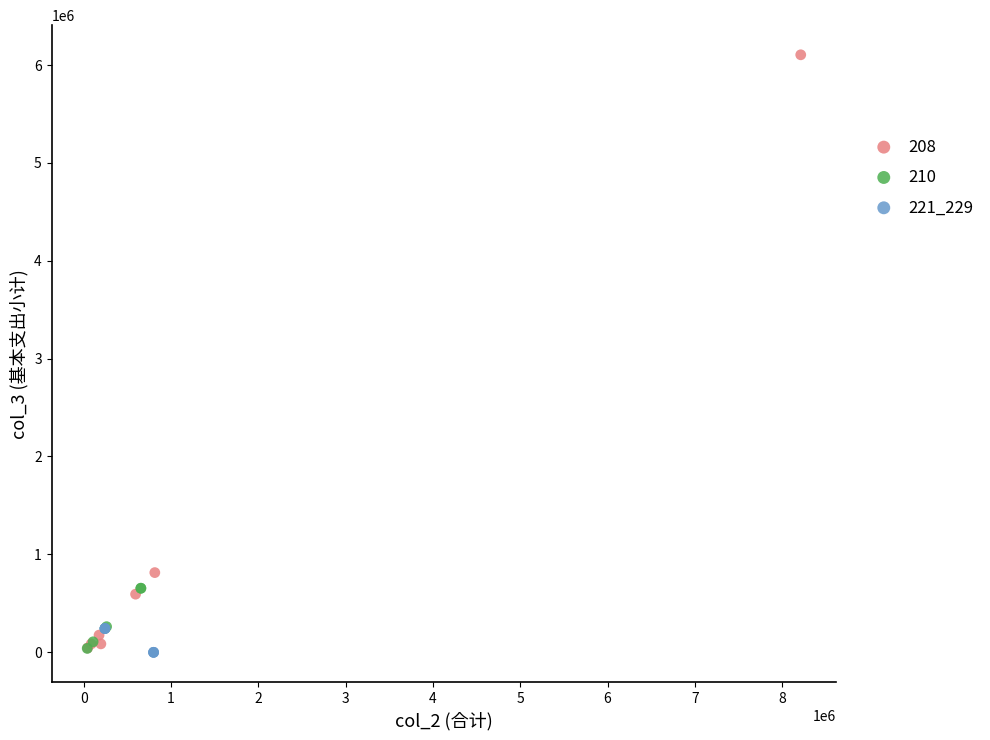

Which series has the widest spread of Y values?

208